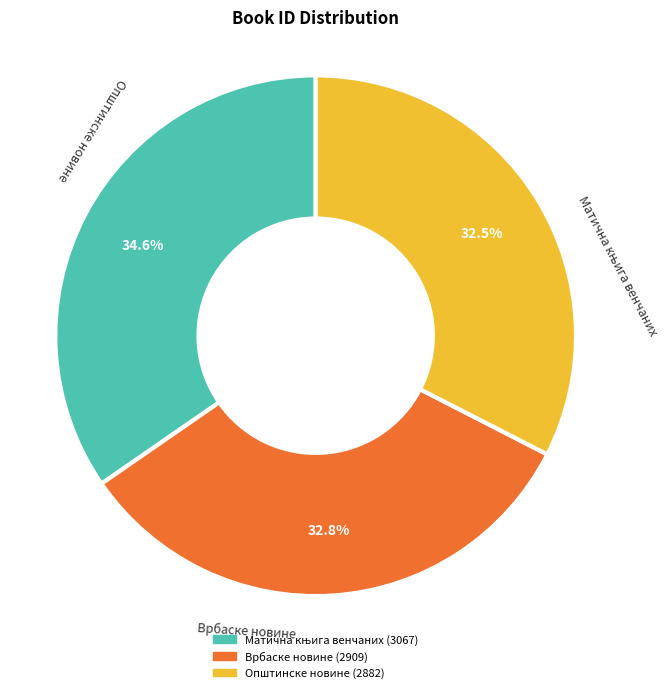

To the nearest percent, what is the average slice percentage?

33%